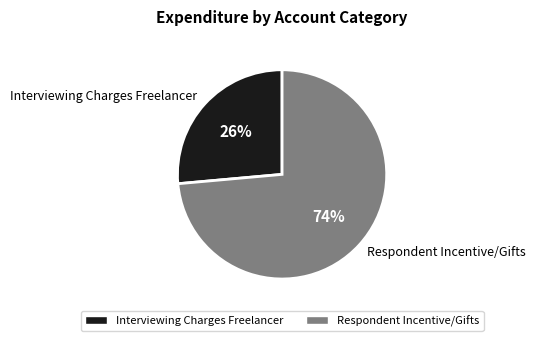

Is the sum of Interviewing Charges Freelancer and Respondent Incentive/Gifts greater than half?

Yes